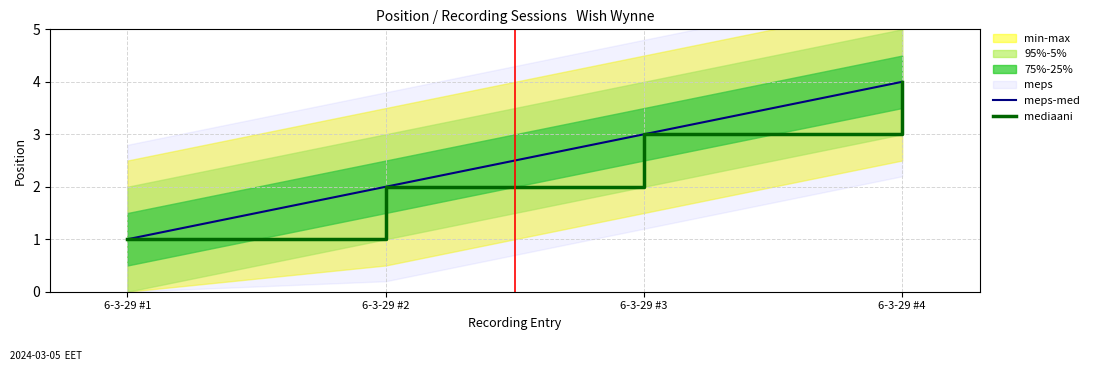

Read the mediaani value at 6-3-29 #2.

2